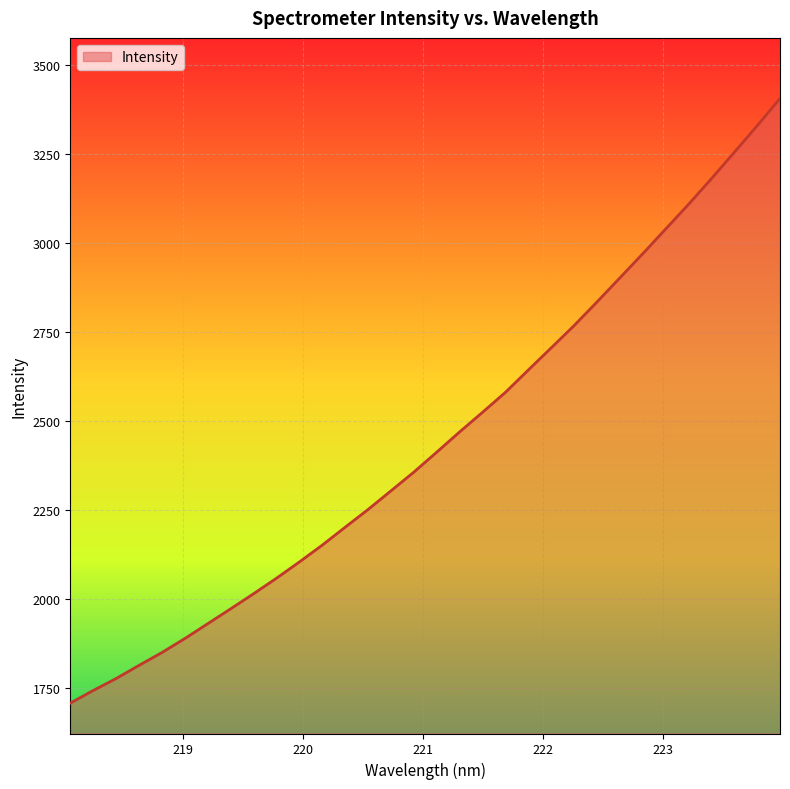

What is the maximum value shown in the chart?

3405.1